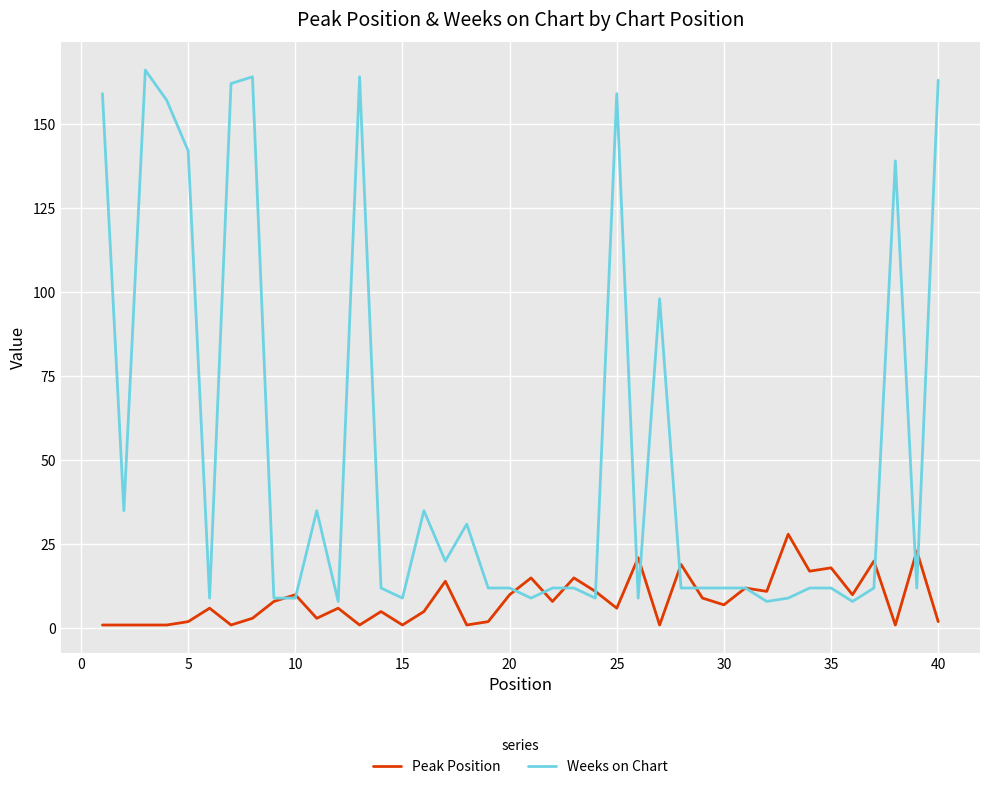

List the series in order of their peak value, lowest first.

Peak Position, Weeks on Chart